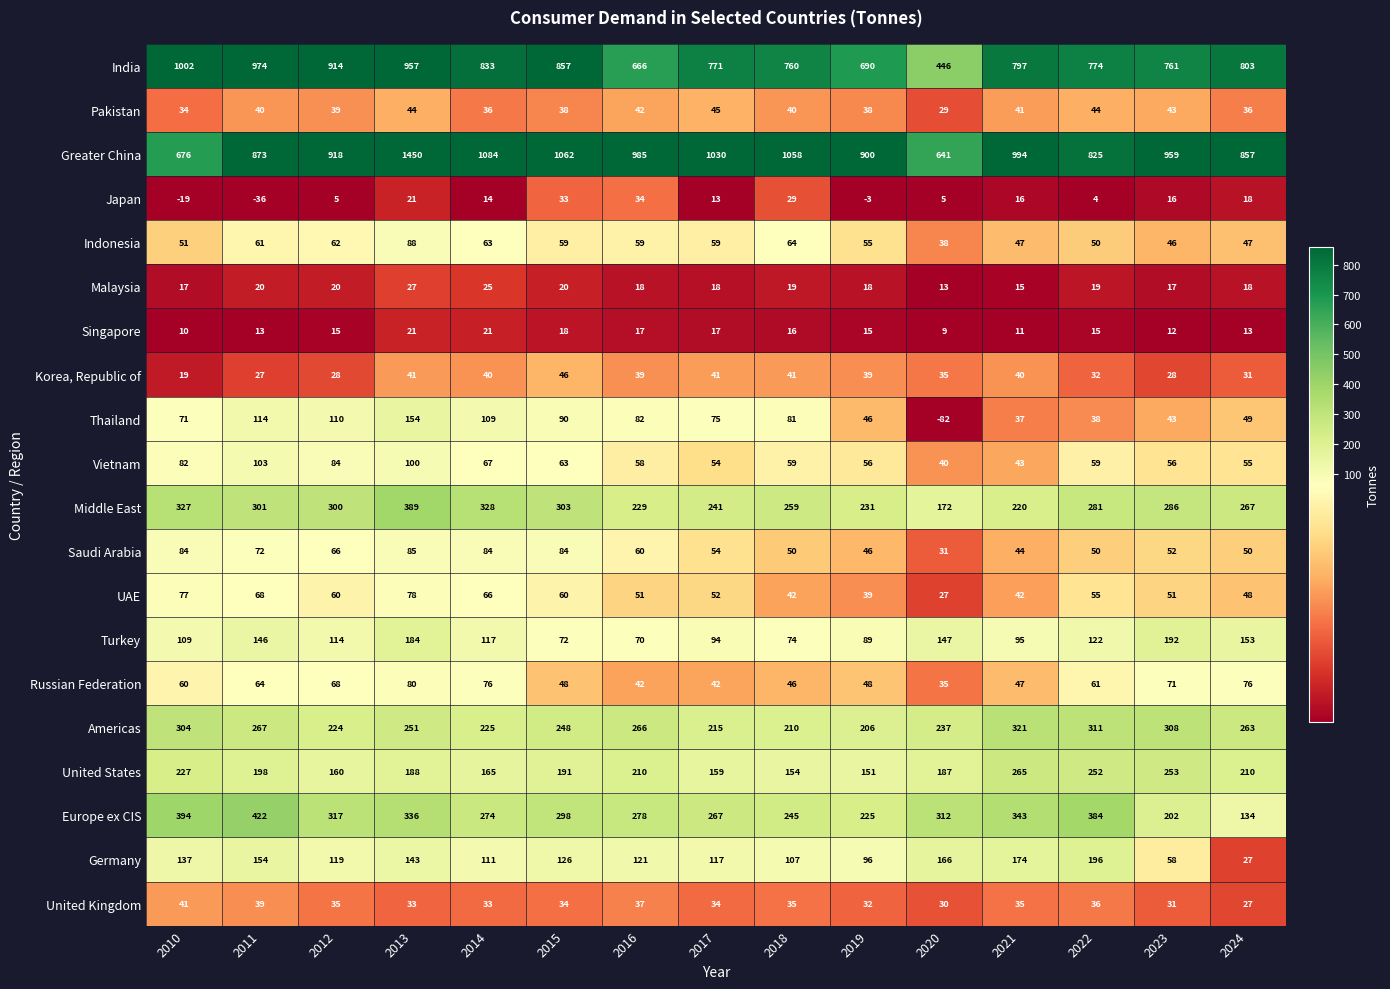

What value does the United Kingdom series have at 2020, to the nearest 5?

30